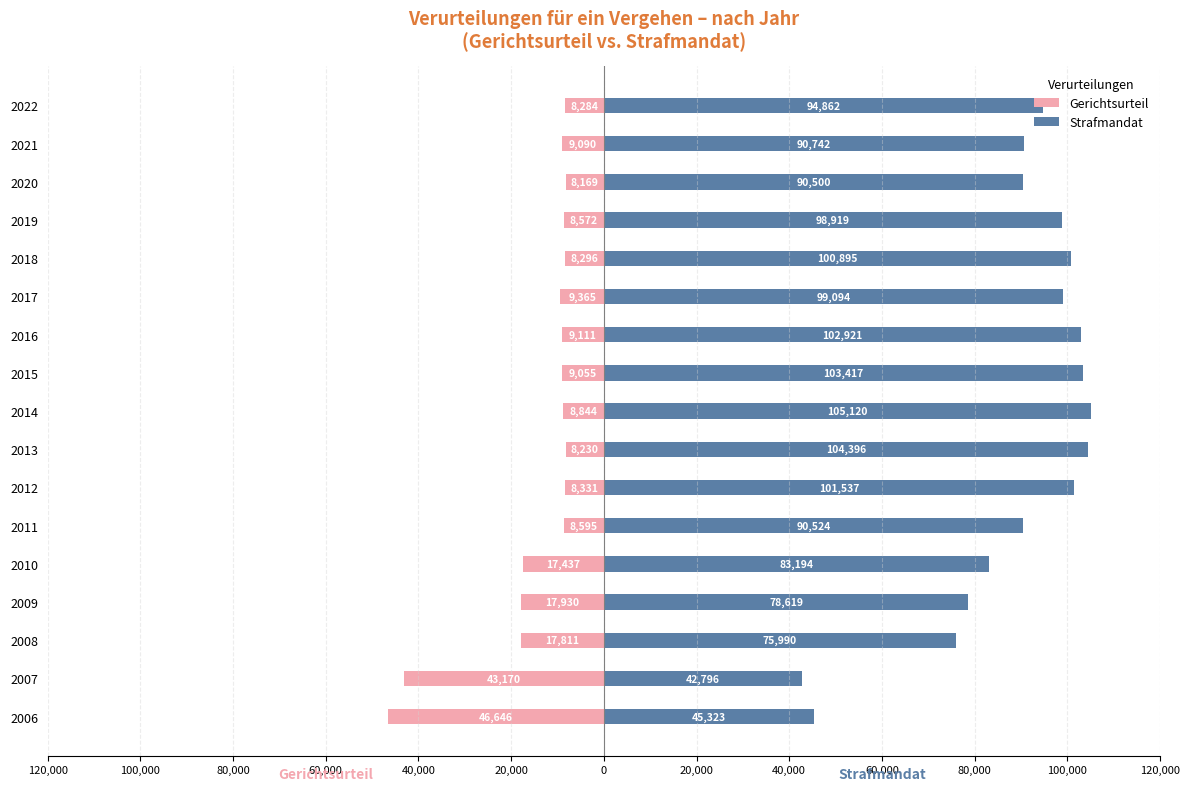

What is the value of the Strafmandat bar at the 17th from the left?

94862